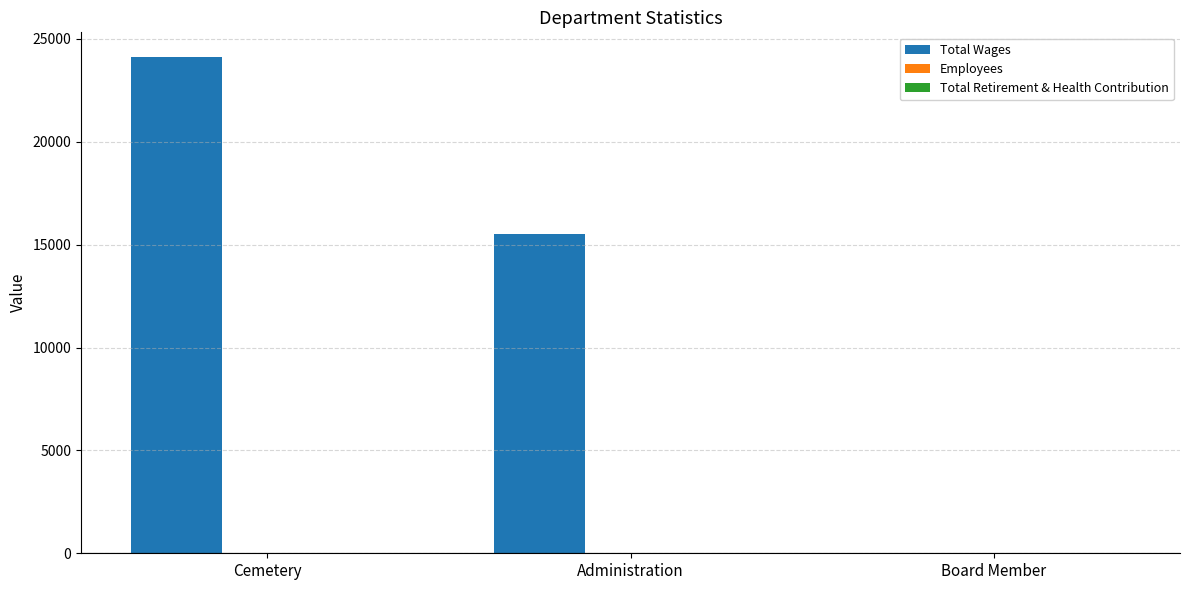

At which category does the chart reach its peak across all series?

Cemetery